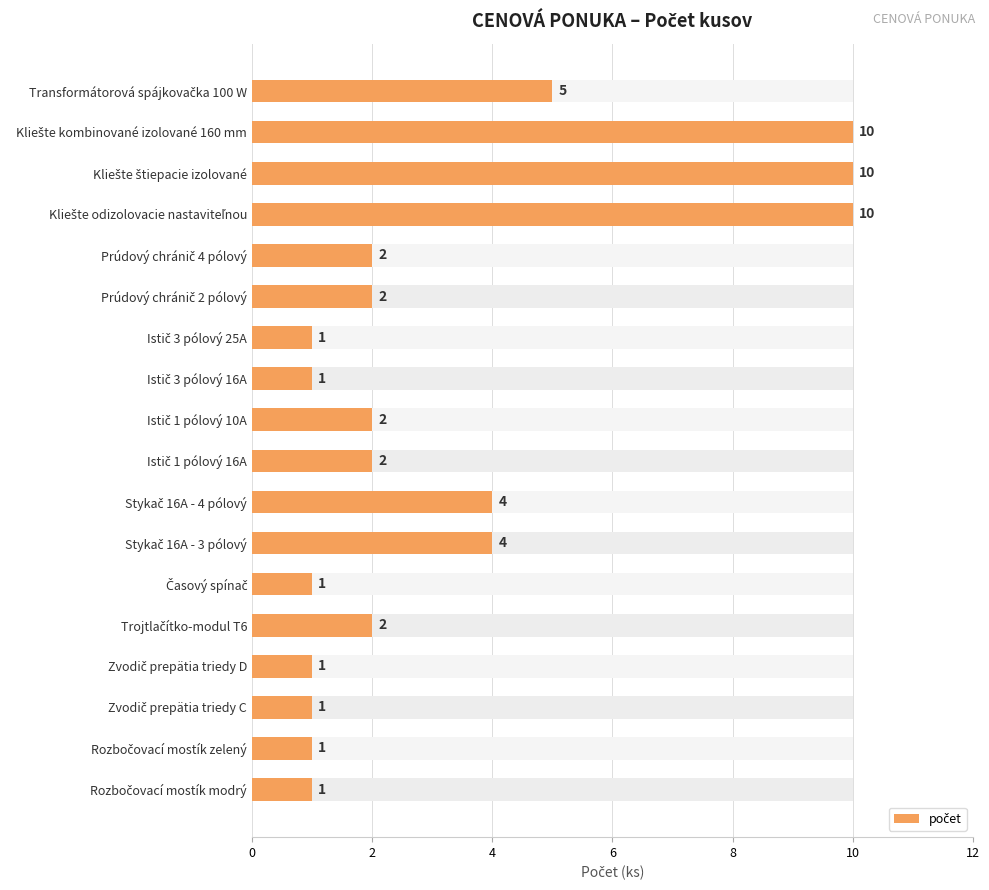

What is the difference between the maximum and minimum values?

9